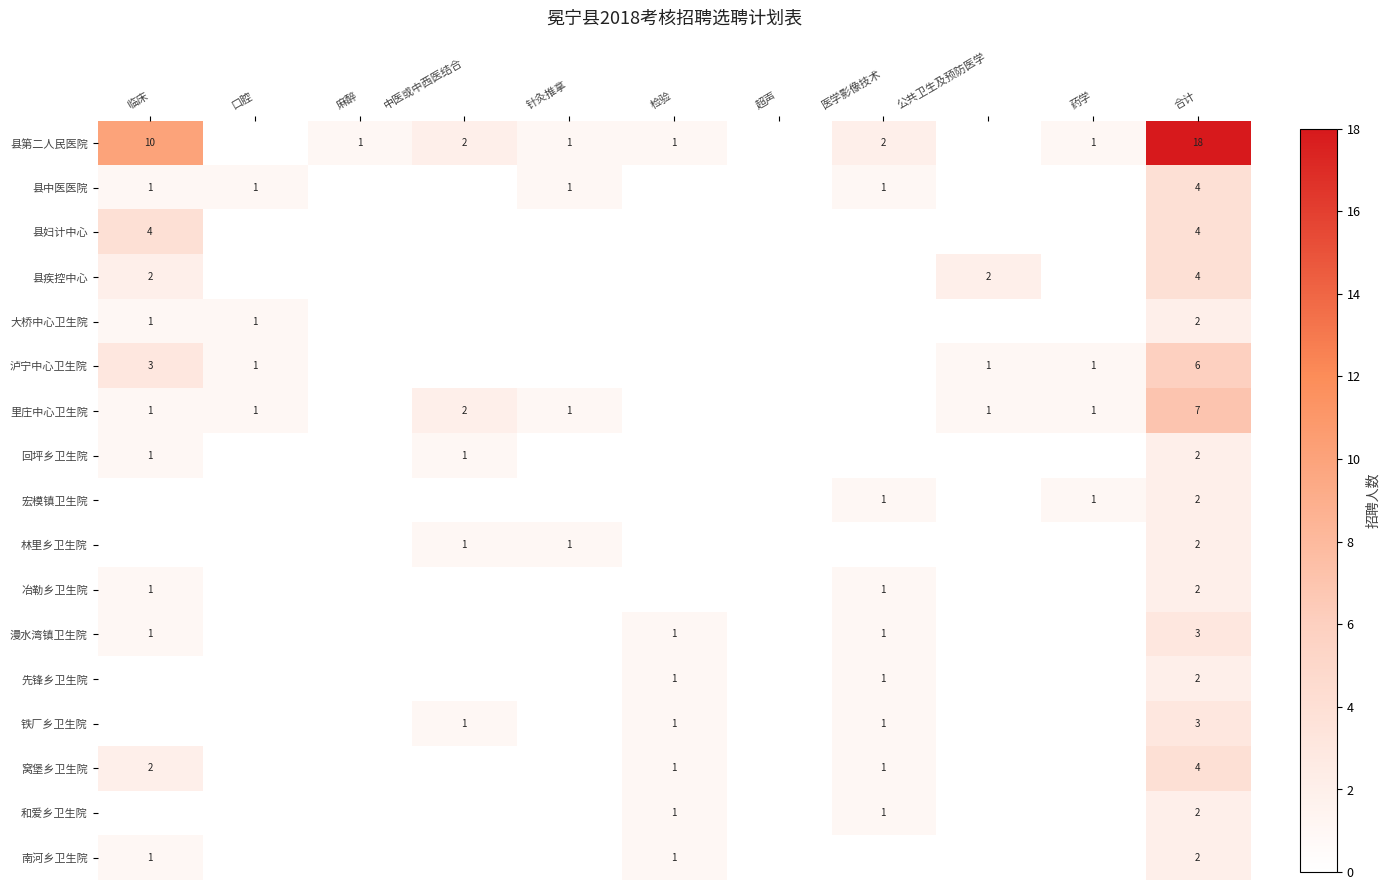

True or false: 南河乡卫生院 has a value of 1 at 检验.

True